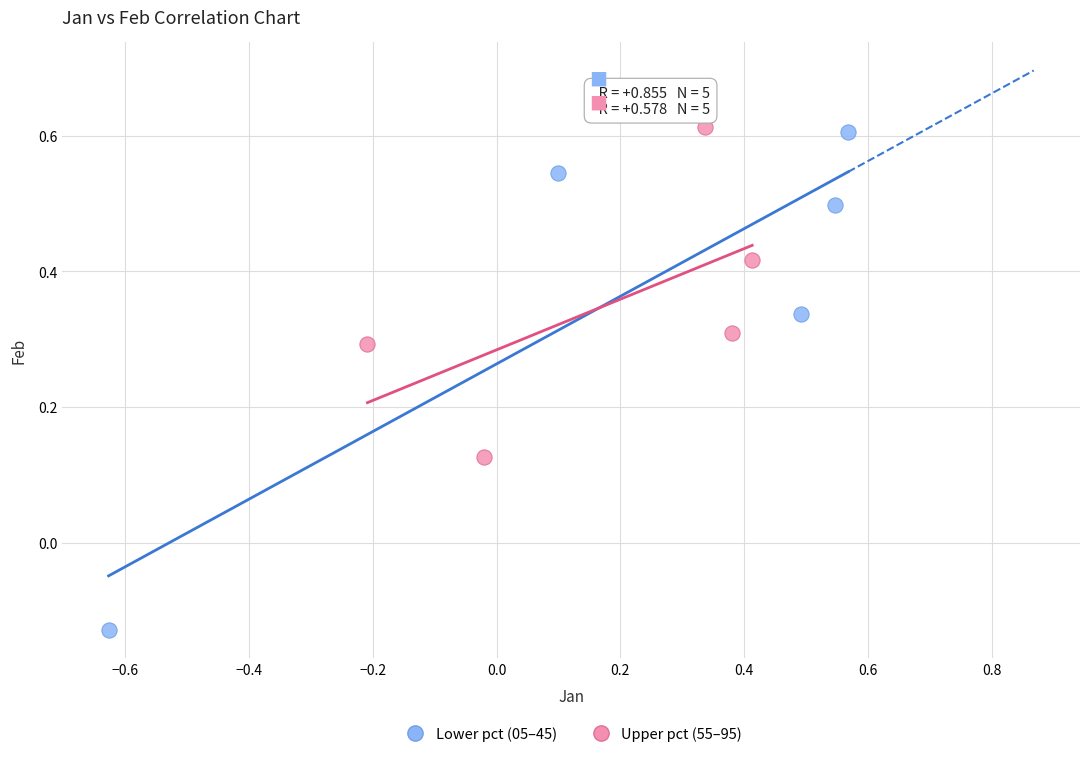

Which series contains the lowest Y value?

Lower pct (05–45)